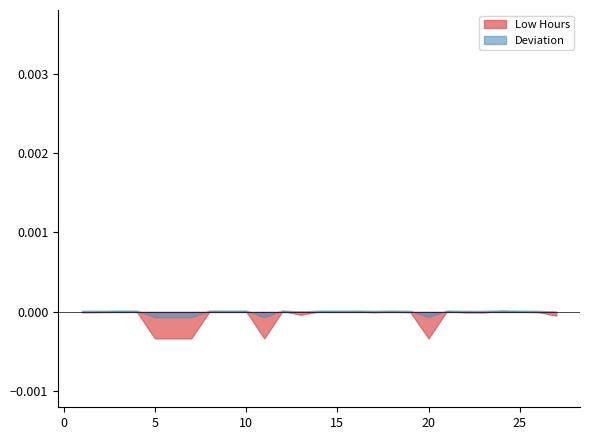

Which series has the largest range (max minus min)?

Low Hours